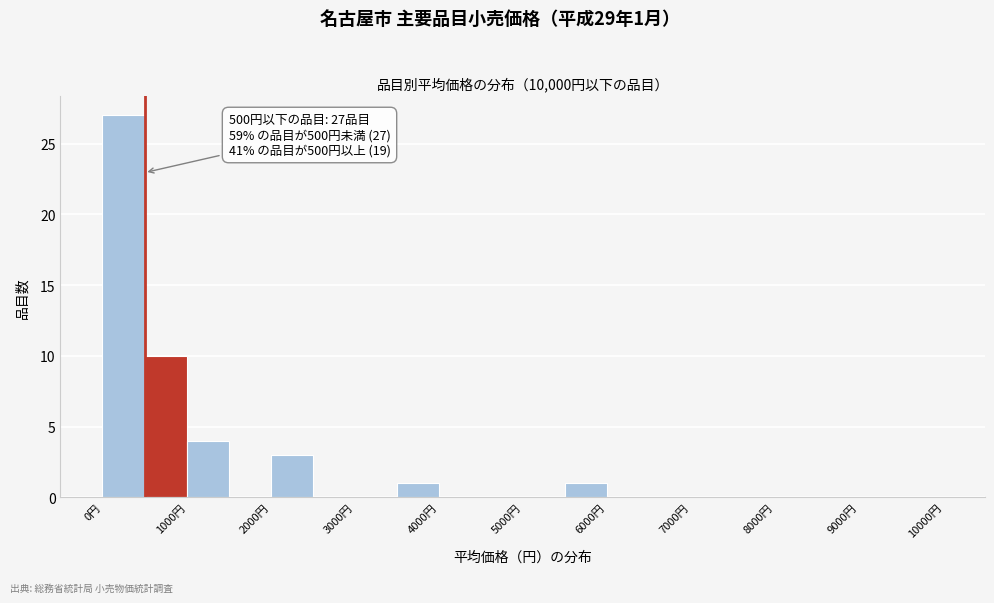

Over which range of the x-axis is the bar tallest?

0 to 500